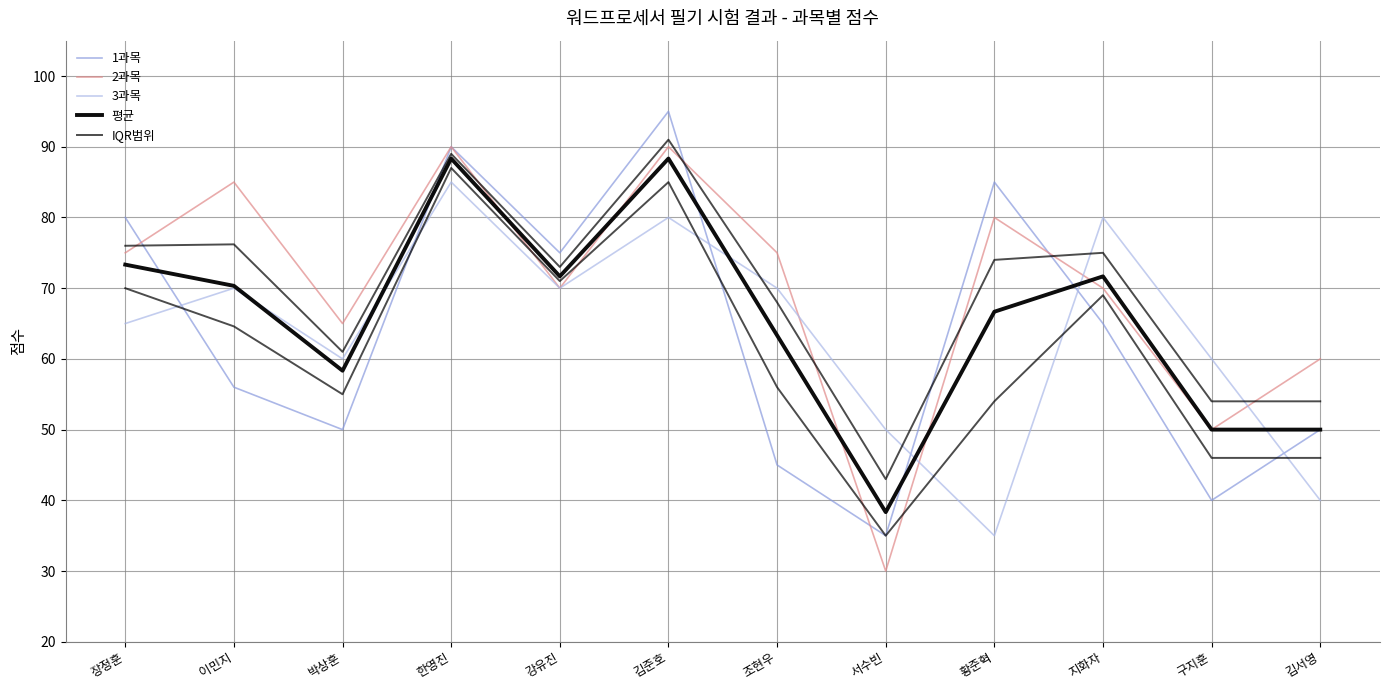

What is the difference between the highest and lowest values at 강유진?

5.0